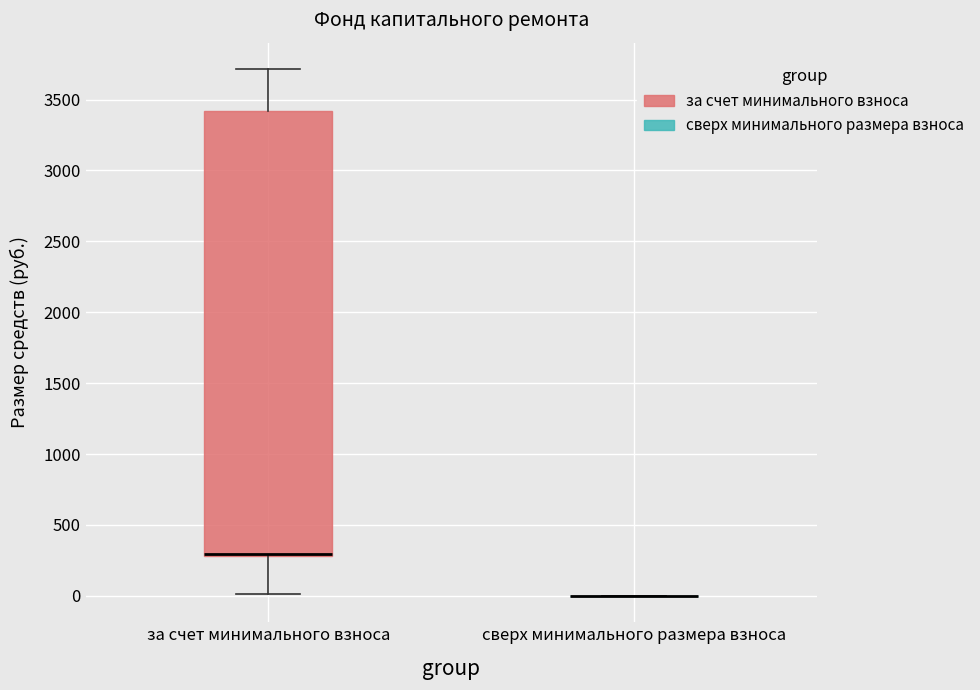

Where does the upper whisker of the box for за счет минимального взноса end on the y-axis? The values are not printed on the chart, so give them approximately, as read against the axis.

3700